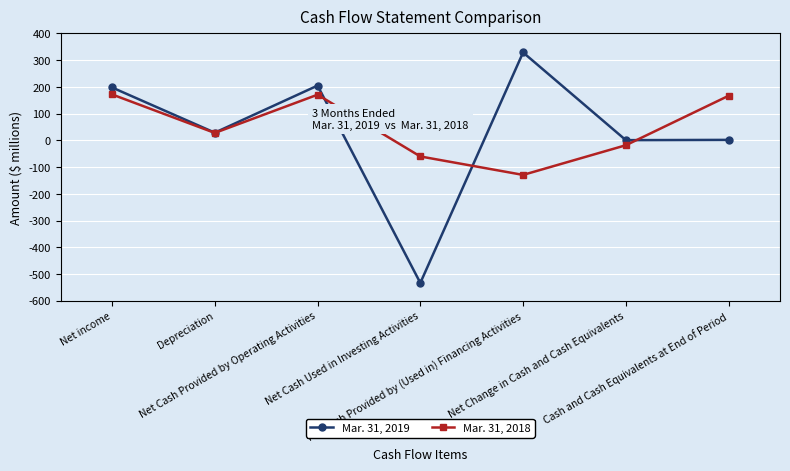

Does the chart have visible grid lines?

Yes